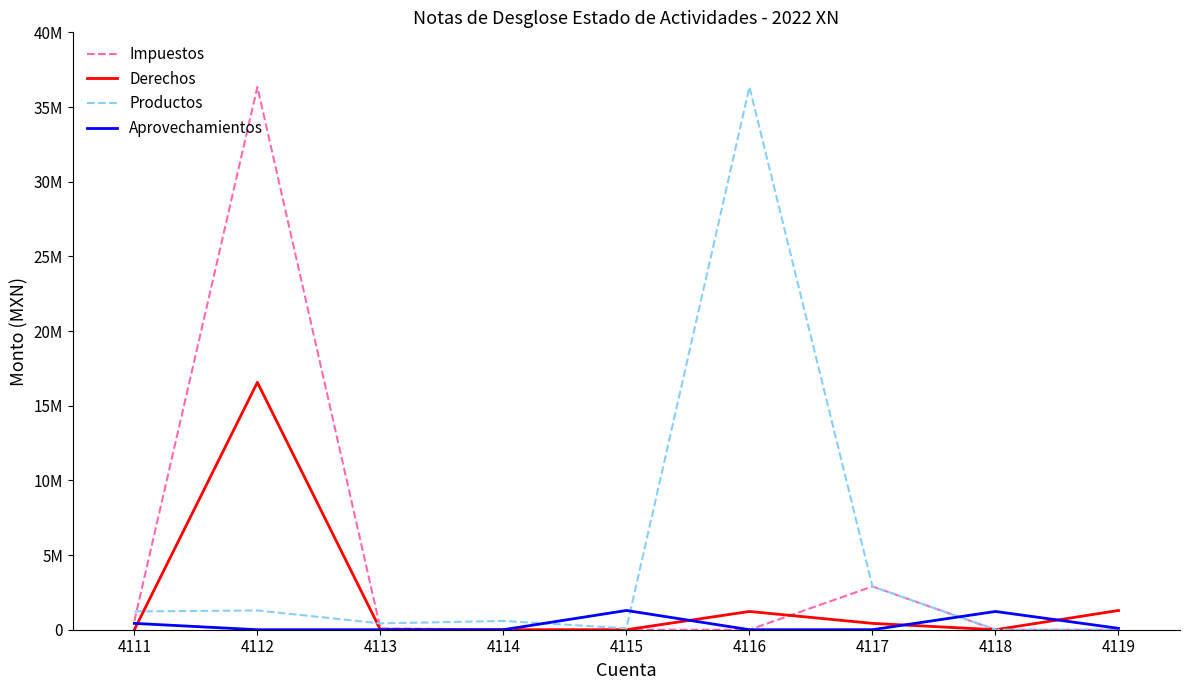

What are all the series names shown in the legend?

Impuestos, Derechos, Productos, Aprovechamientos